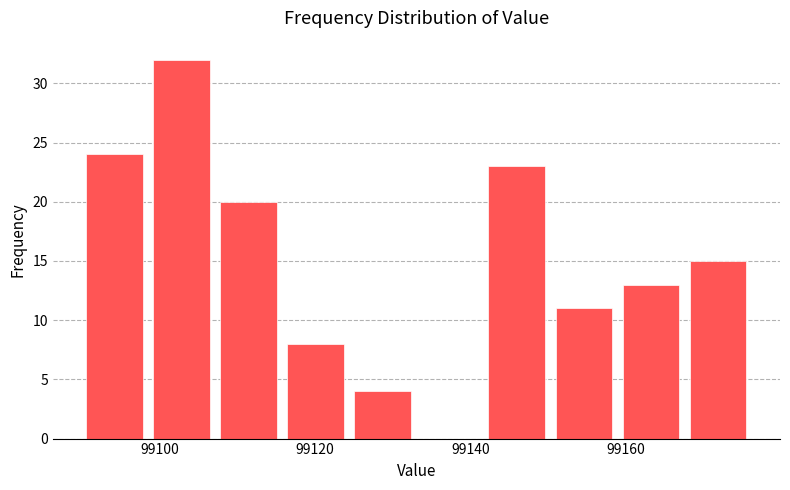

Over which range of the x-axis is the bar tallest?

99098 to 99108